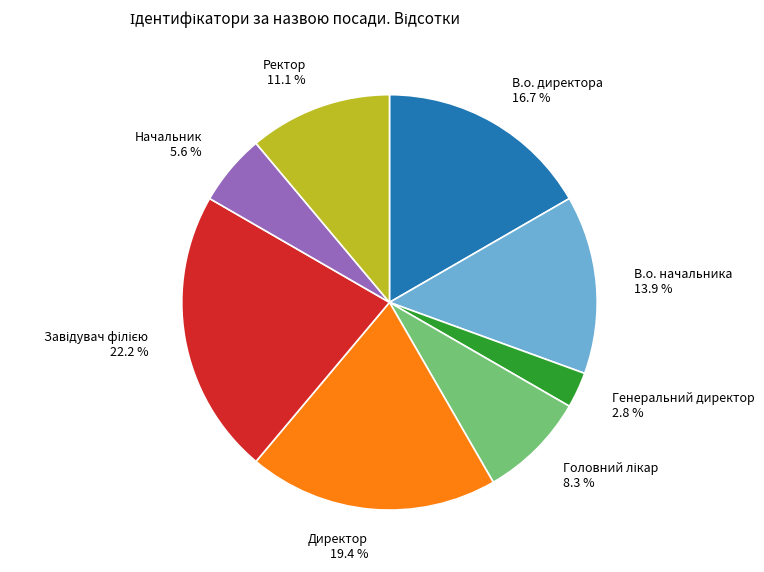

What is the ratio of the value at Директор to the value at В.о. директора?

1.2